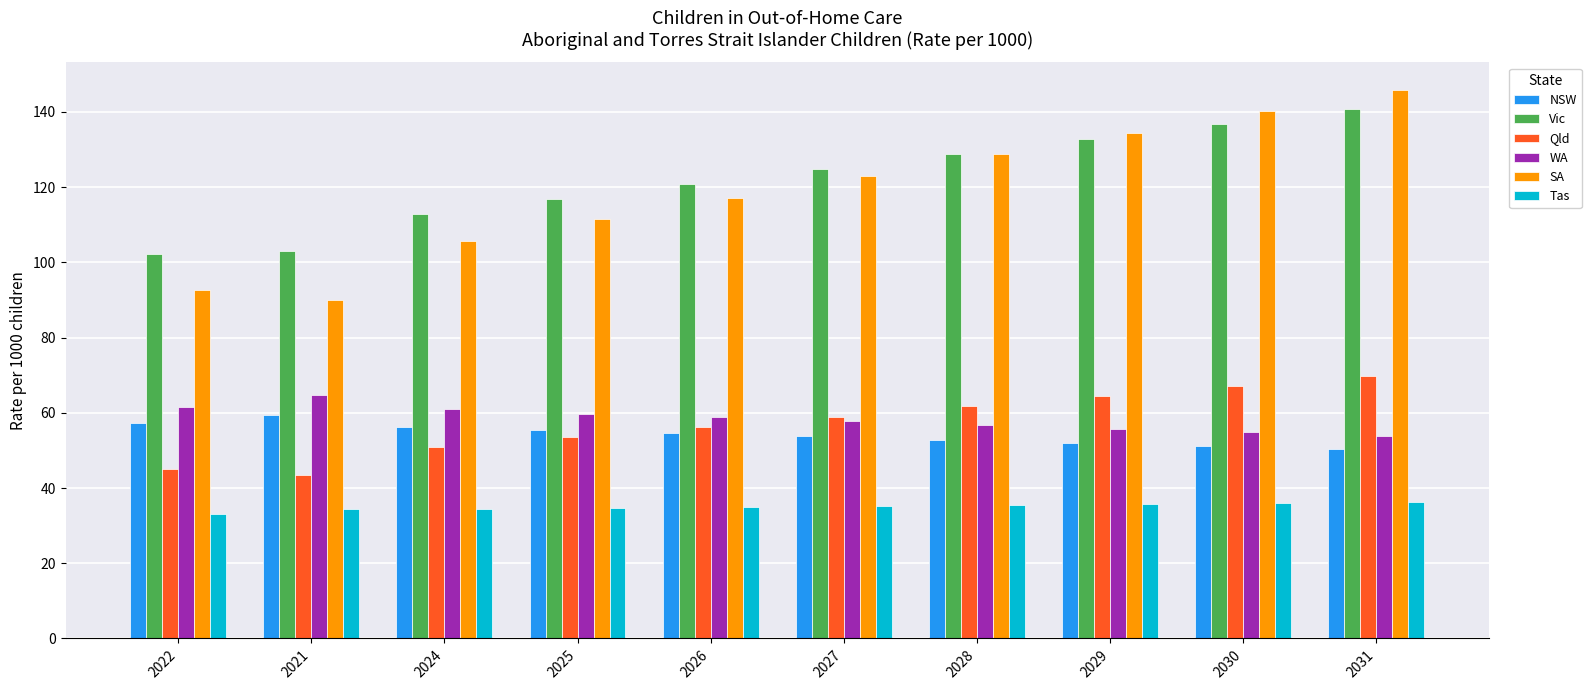

At which category is the sum across all series the highest?

2031